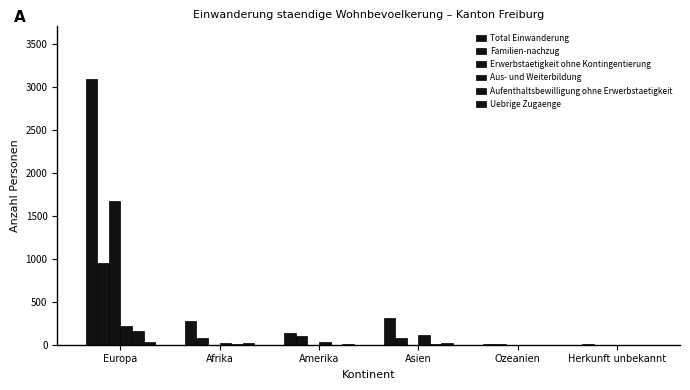

How many series are shown in this chart?

6